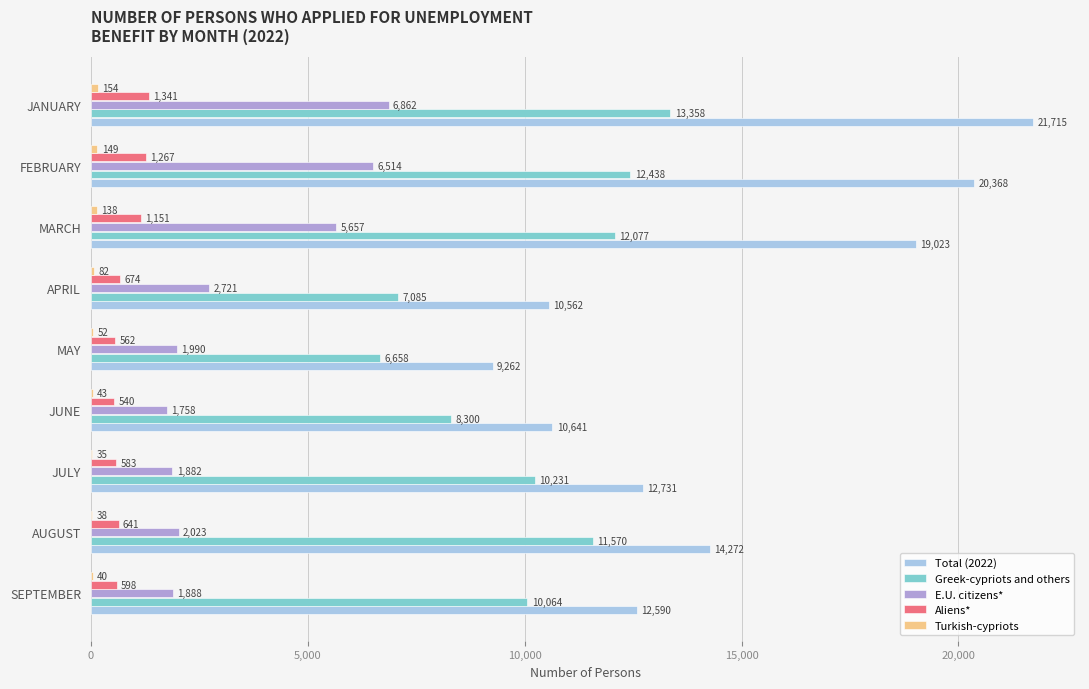

True or false: E.U. citizens* has a value of 2768 at JULY.

False